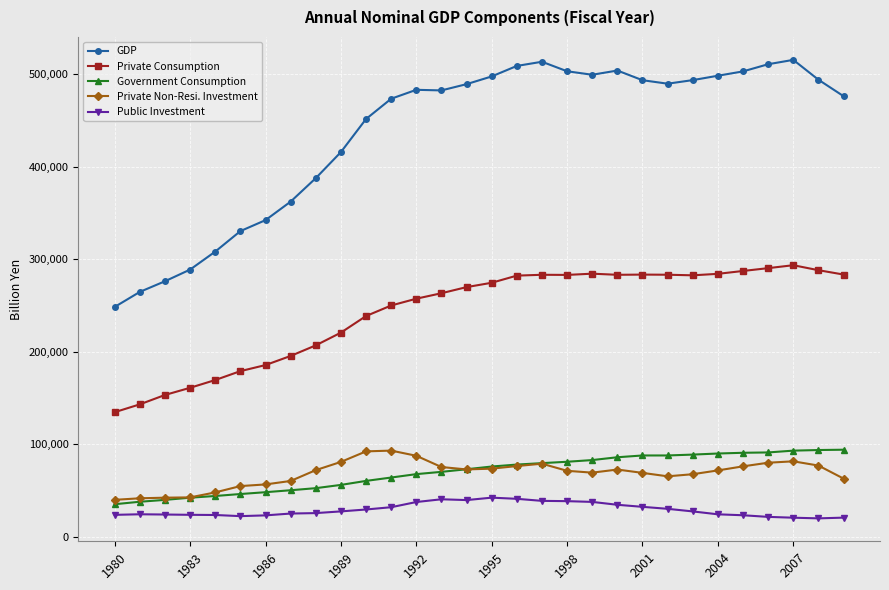

At how many categories does at least one series exceed 461656?

19